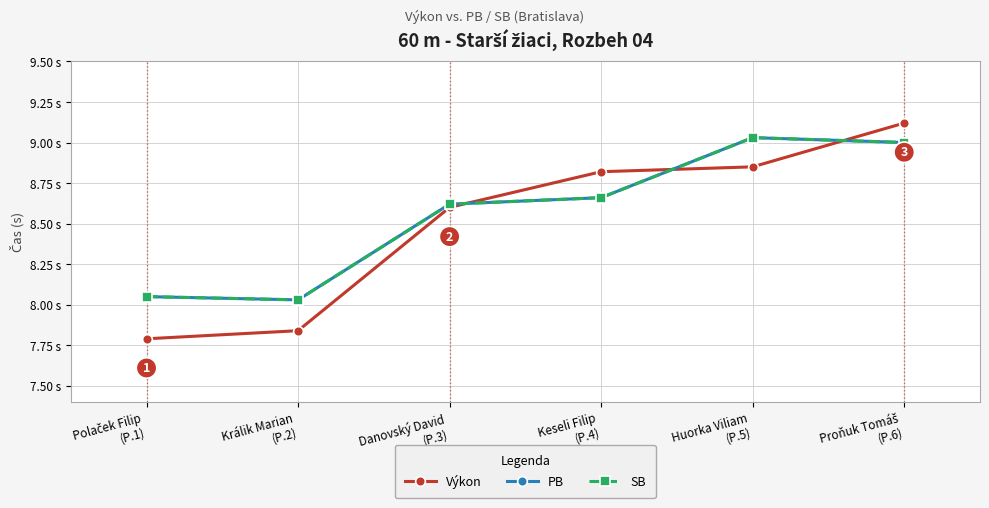

Where do Výkon and PB first cross each other?

Danovský David
(P.3) and Keseli Filip
(P.4)